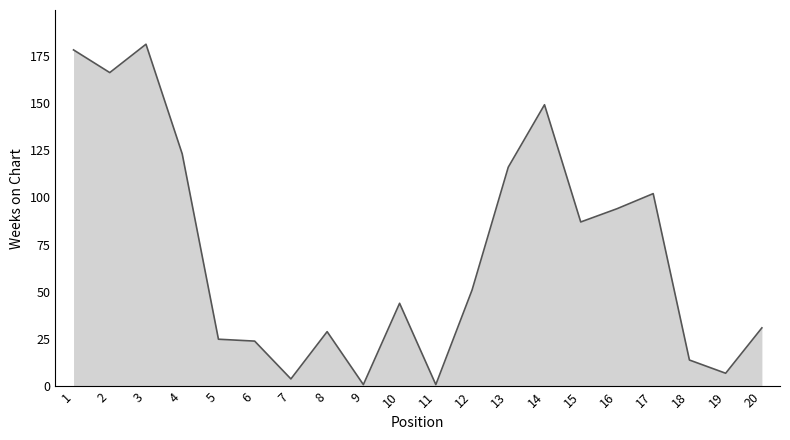

What is the greatest value displayed?

181